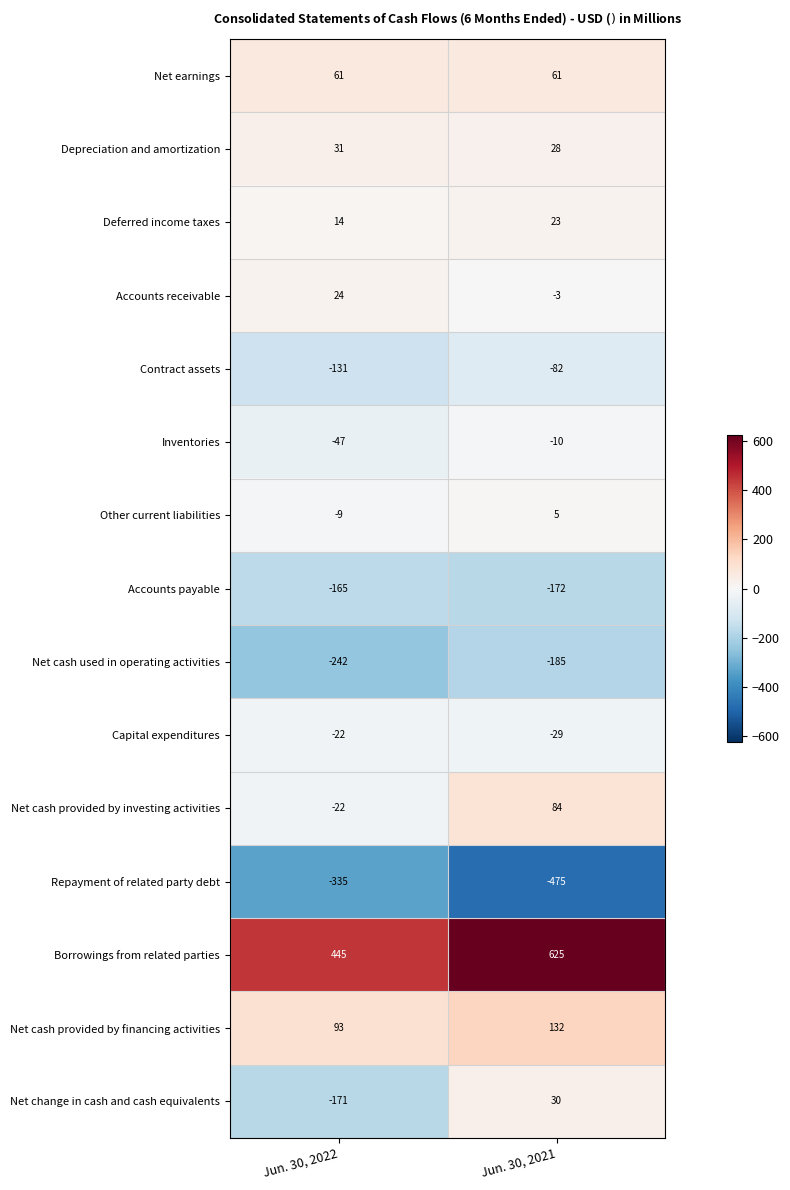

List the series in order of their peak value, lowest first.

Repayment of related party debt, Net cash used in operating activities, Accounts payable, Contract assets, Capital expenditures, Inventories, Other current liabilities, Deferred income taxes, Accounts receivable, Net change in cash and cash equivalents, Depreciation and amortization, Net earnings, Net cash provided by investing activities, Net cash provided by financing activities, Borrowings from related parties